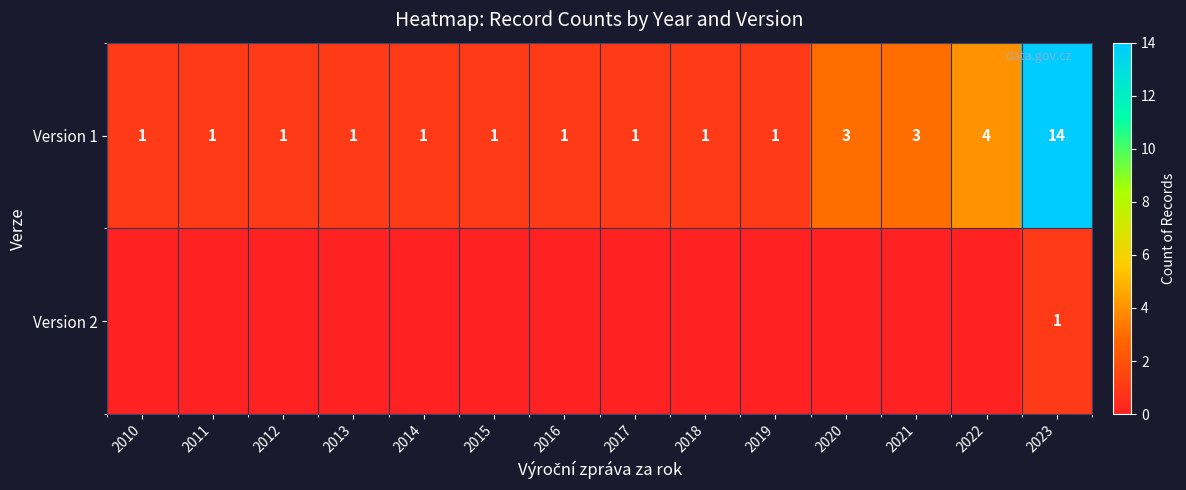

What is the total value across all series at 2018?

1